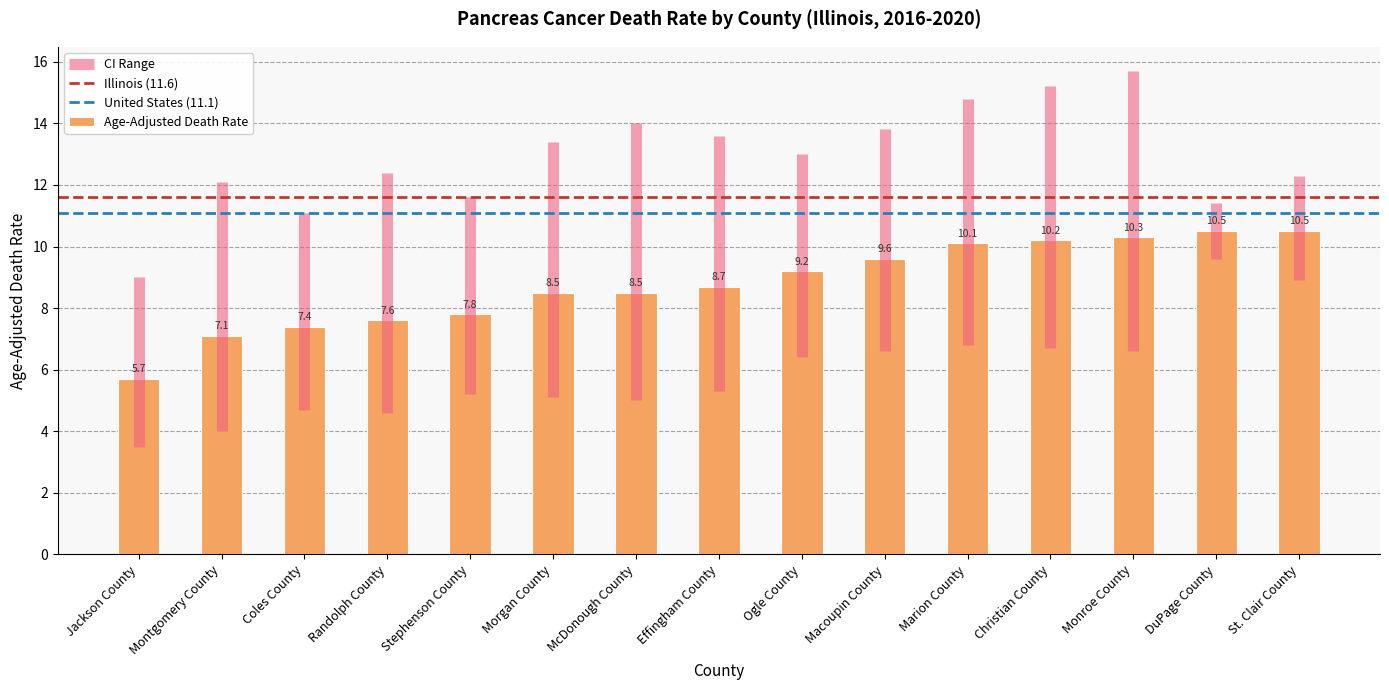

What is the smallest value displayed?

5.7